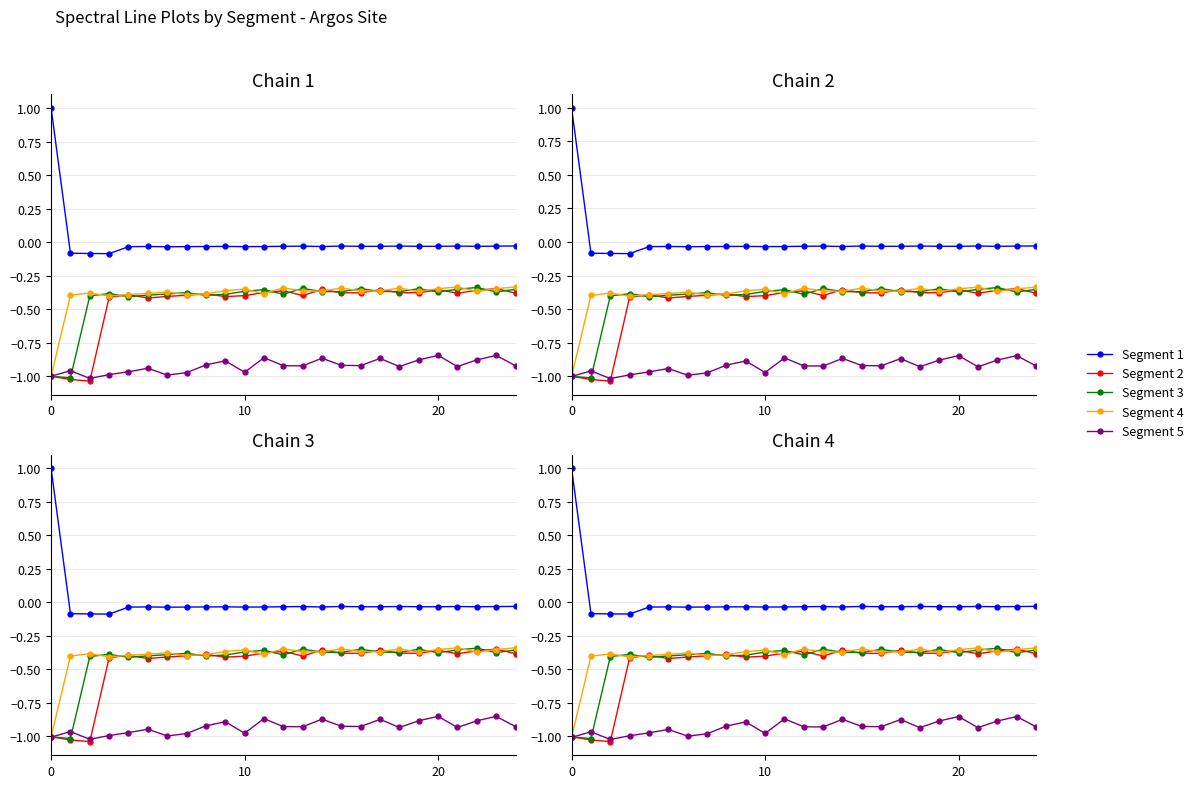

How many data points in Segment 1 are above 0?

1